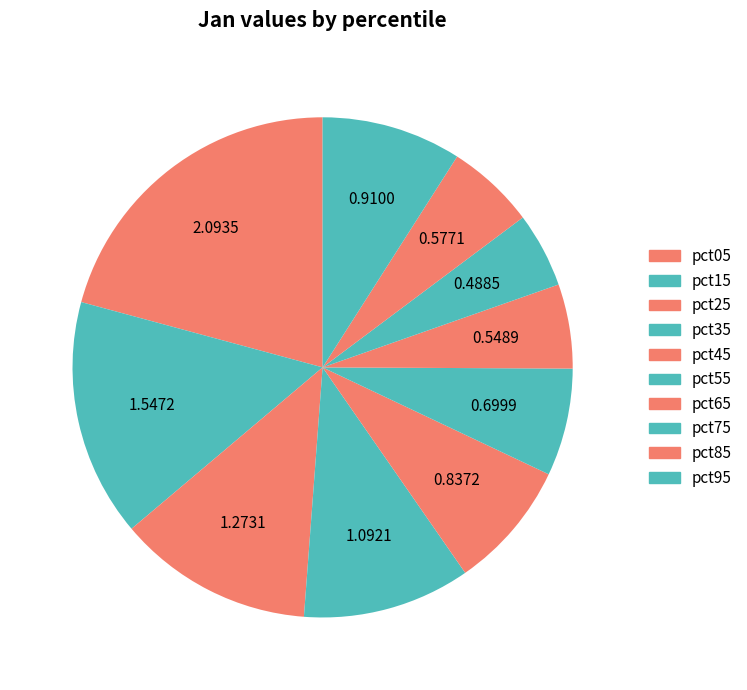

To the nearest percent, what portion does pct15 represent?

15%